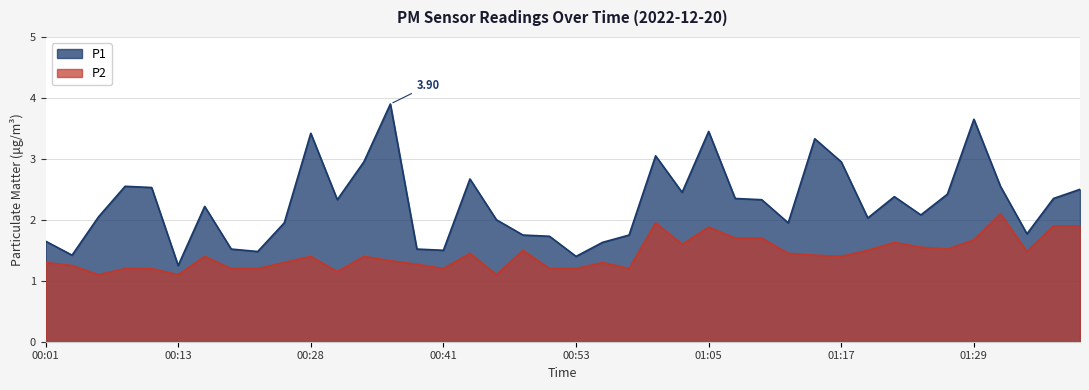

Does the chart have visible grid lines?

Yes